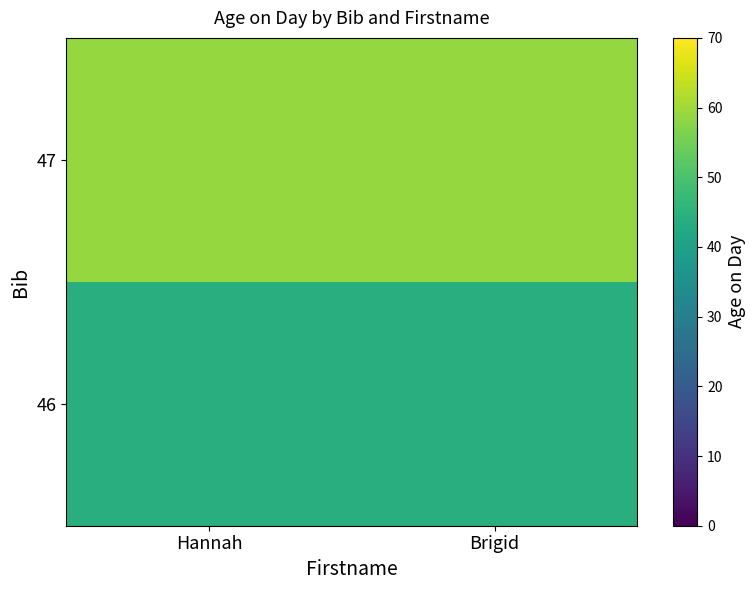

How many distinct data groups are displayed?

2